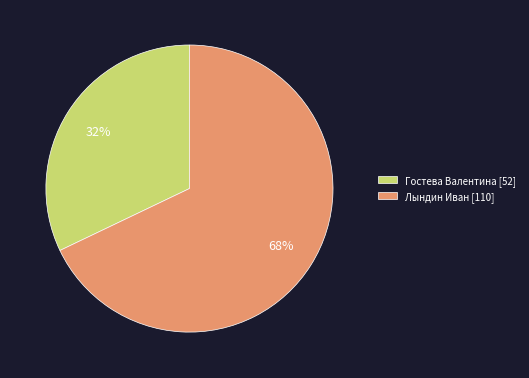

Rank the categories by value from lowest to highest.

Гостева Валентина [52], Лындин Иван [110]